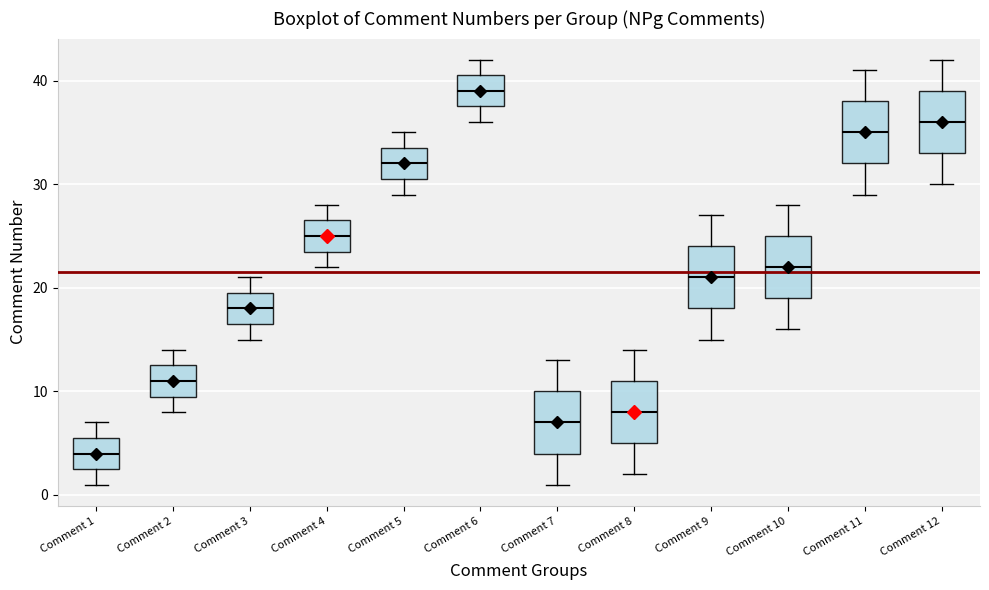

Where is the upper edge of the box for Comment 10 on the y-axis? The values are not printed on the chart, so give them approximately, as read against the axis.

25